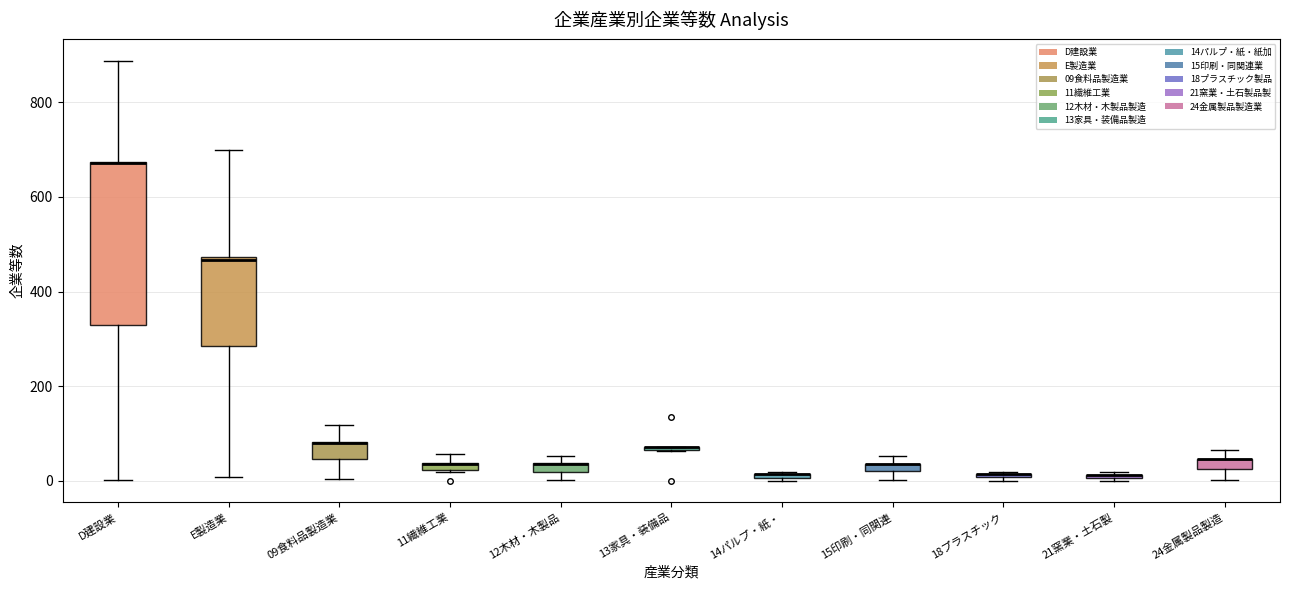

Comparing the boxes themselves (not the whiskers), which one is the tallest?

D建設業